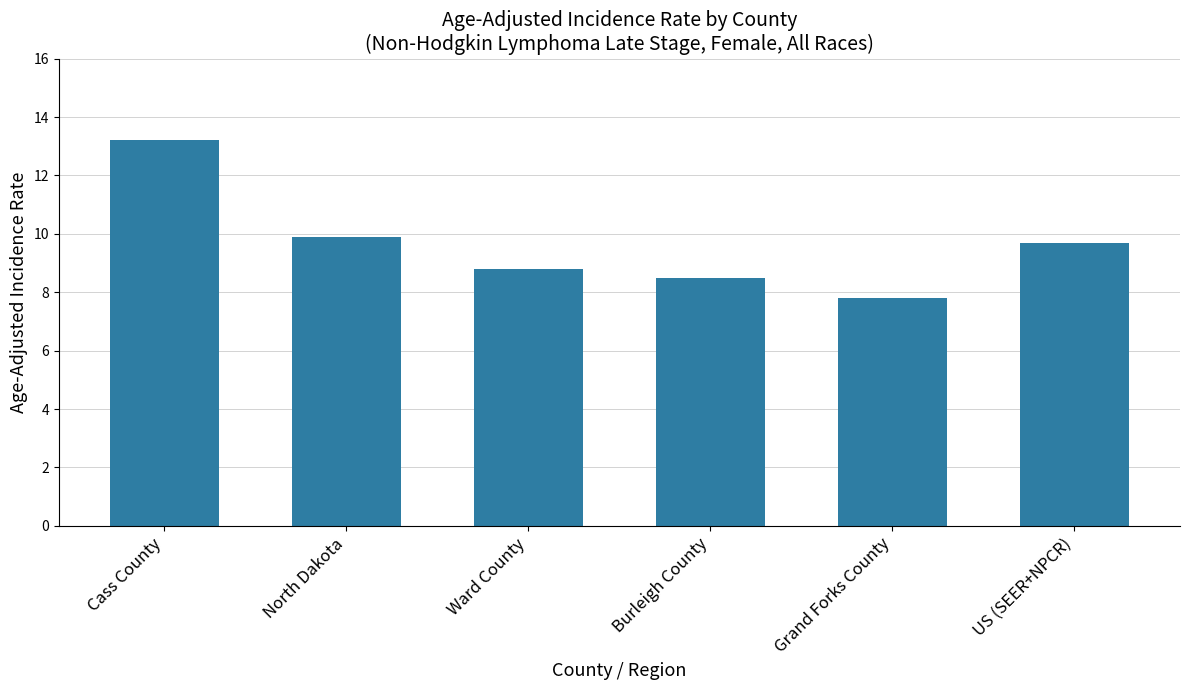

What is the minimum value shown in the chart?

7.8